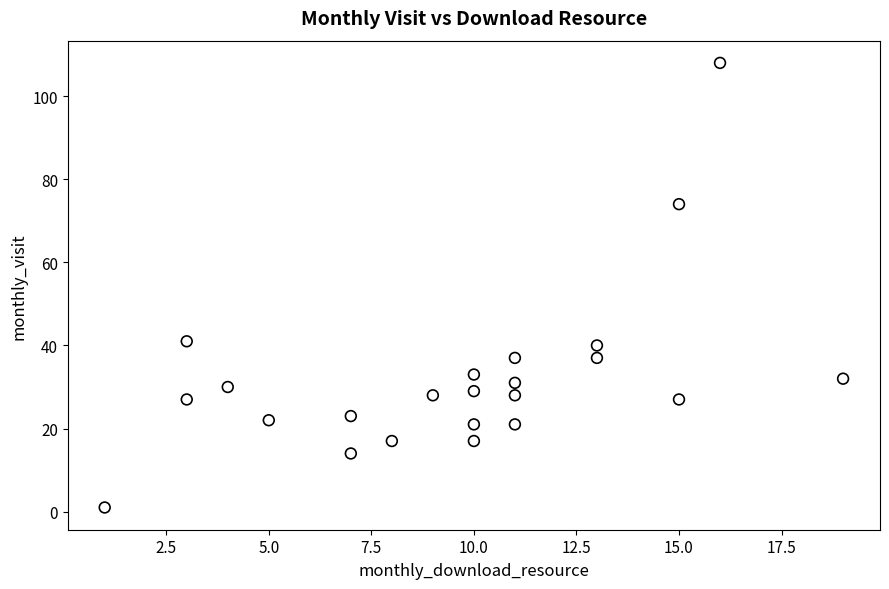

What is the range of X values (max minus min)?

18